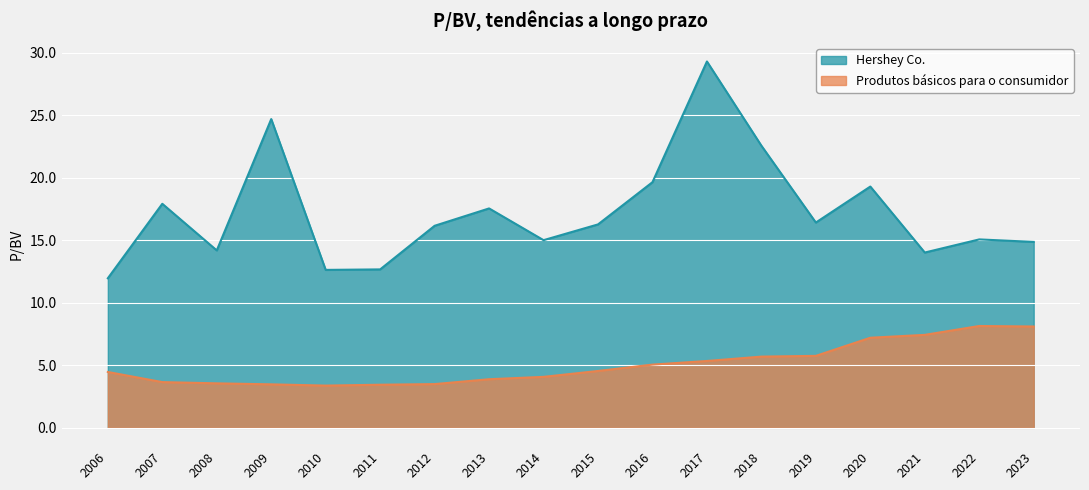

The value of Produtos básicos para o consumidor at 2016 is 8.4. True or false?

False